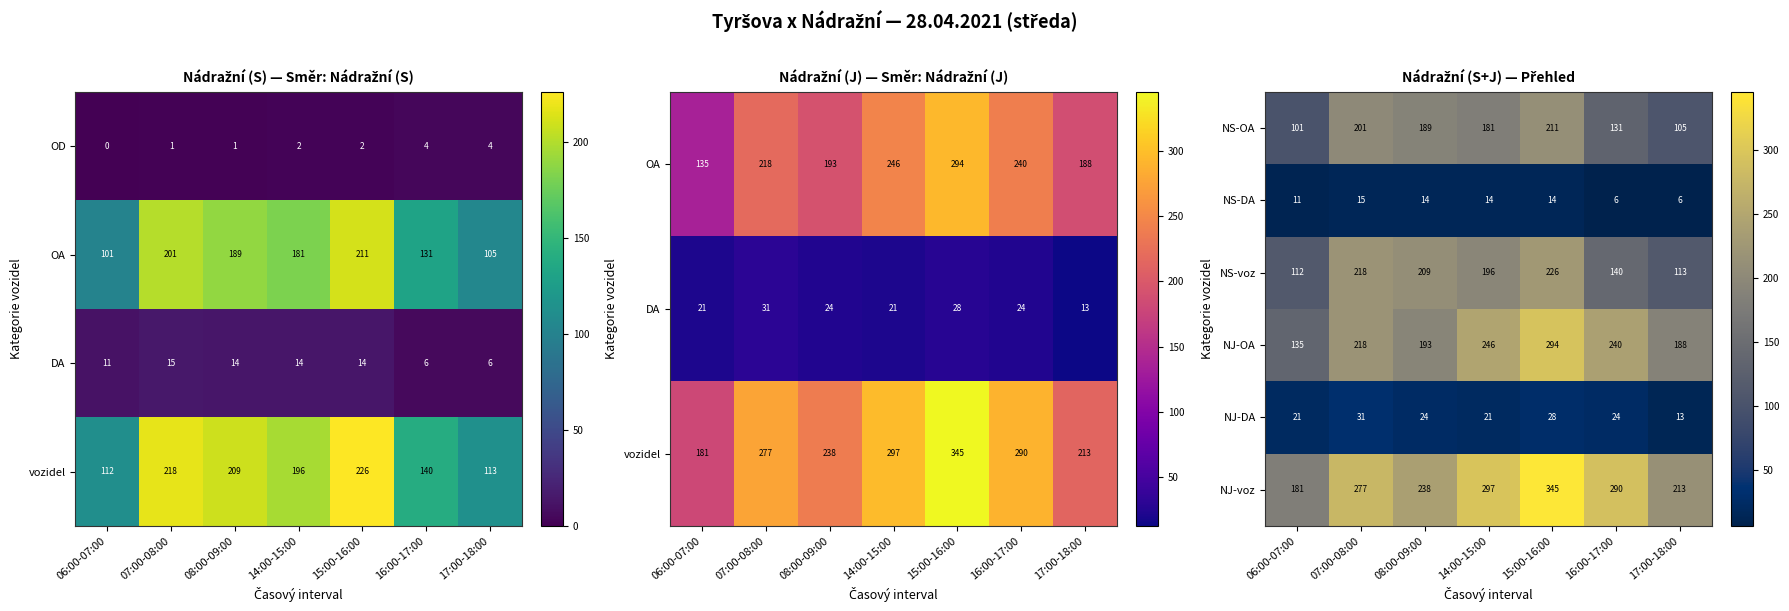

Is it true that NJ-DA equals 7 at 07:00-08:00?

False